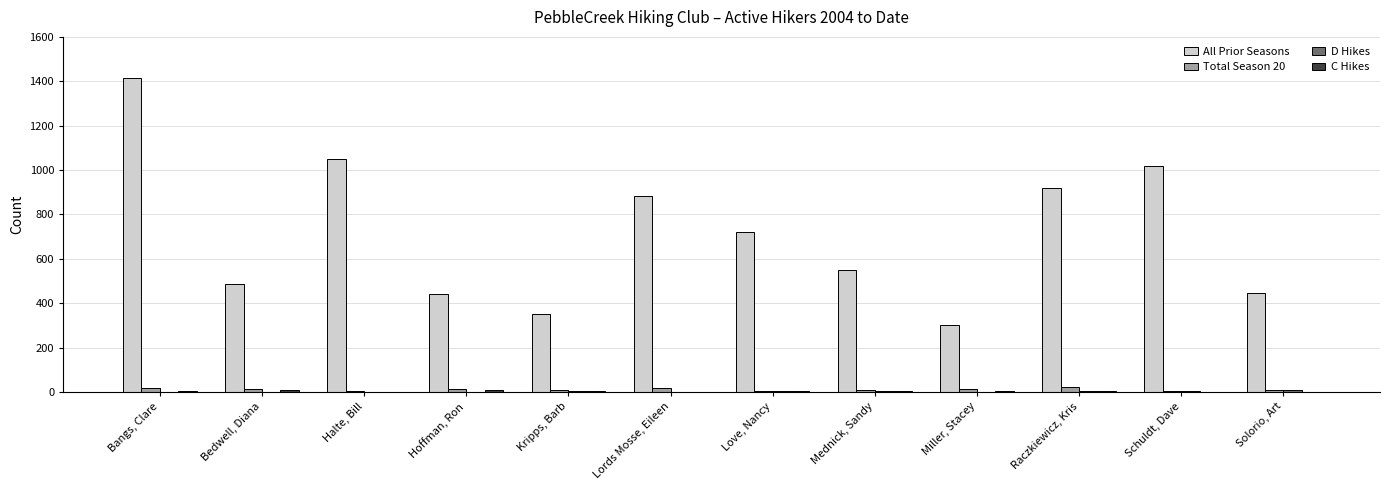

Does the chart contain stacked bars?

No